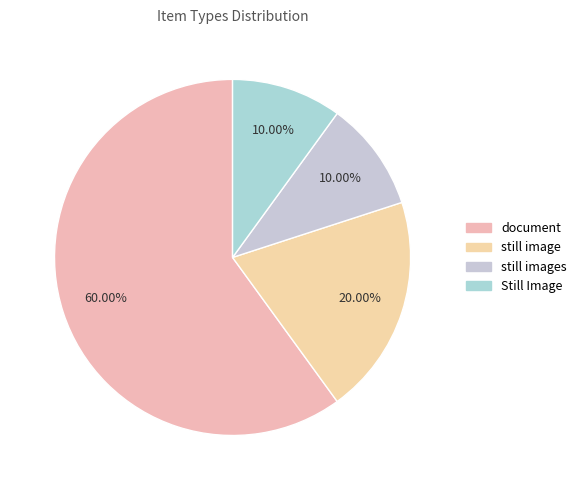

What is the ratio of the value at still image to the value at document?

0.3